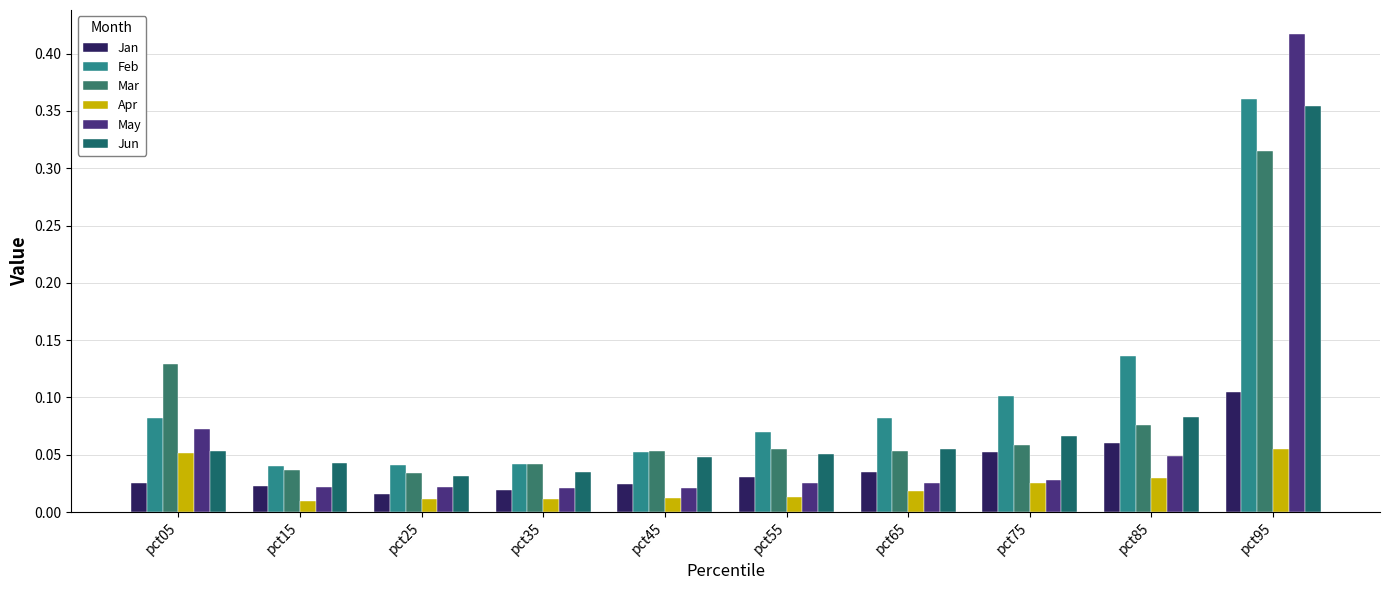

How many distinct data groups are displayed?

6